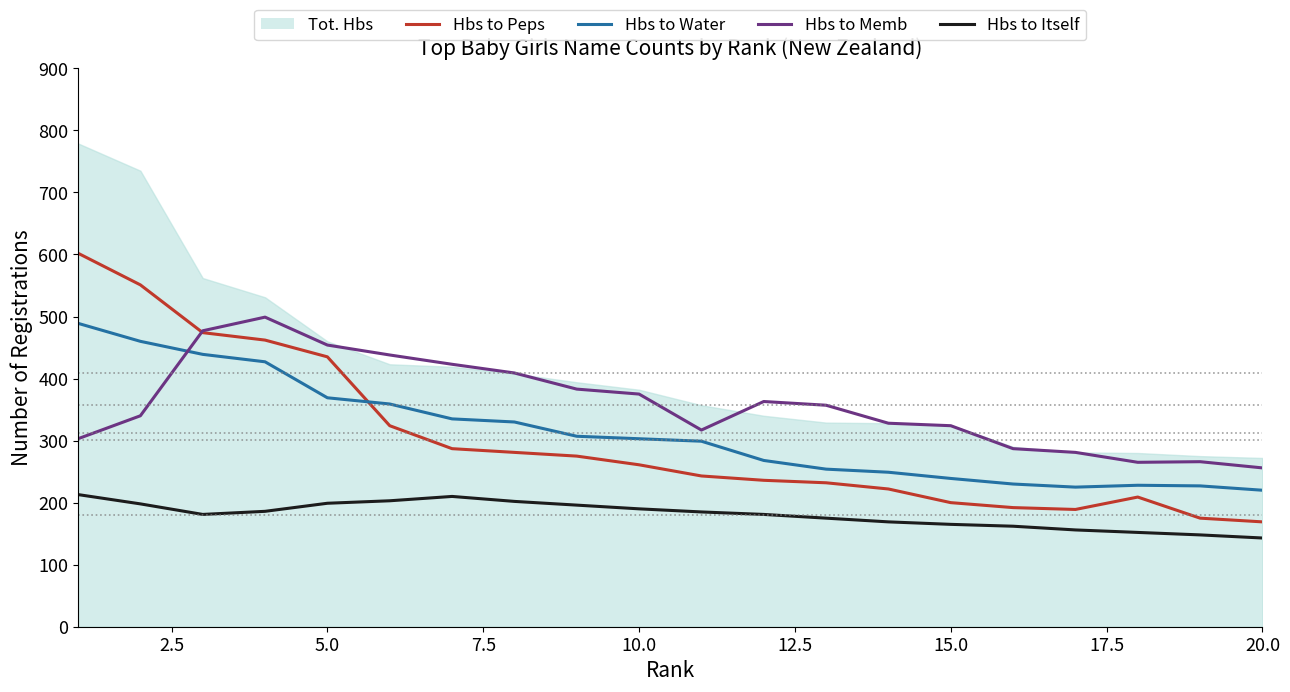

In Hbs to Itself, how many points are lower than both neighbors (excluding endpoints)?

1